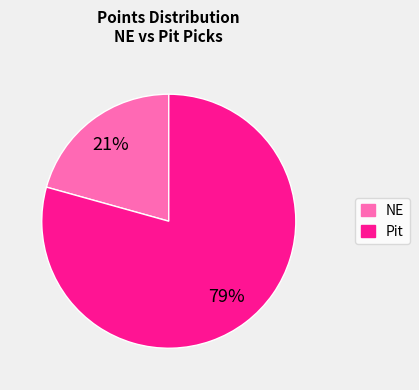

True or false: Pit accounts for 79% of the total.

True